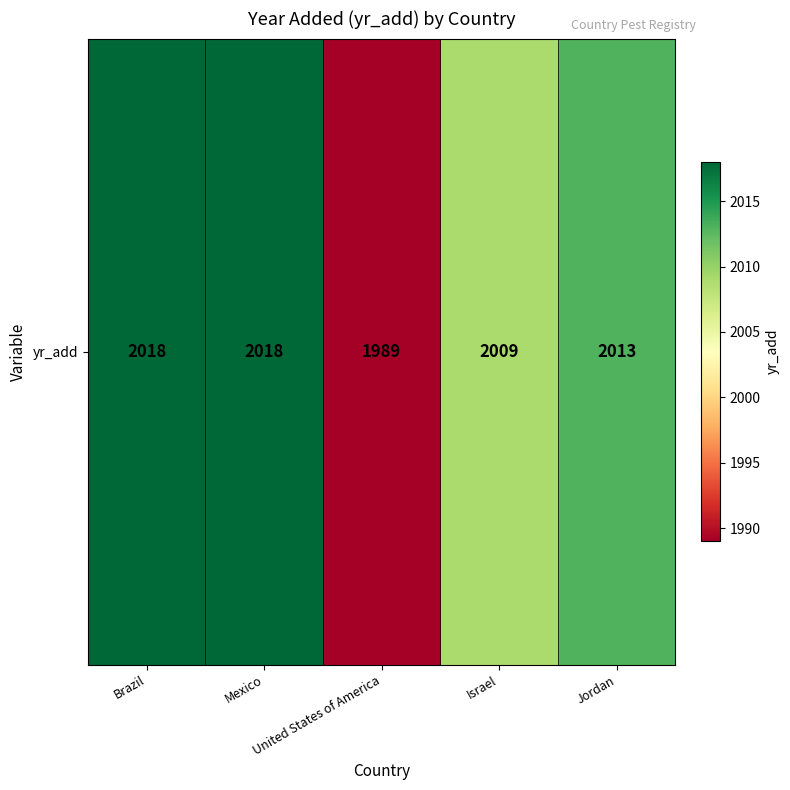

List the labels in order of value, smallest first.

United States of America, Israel, Jordan, Brazil, Mexico